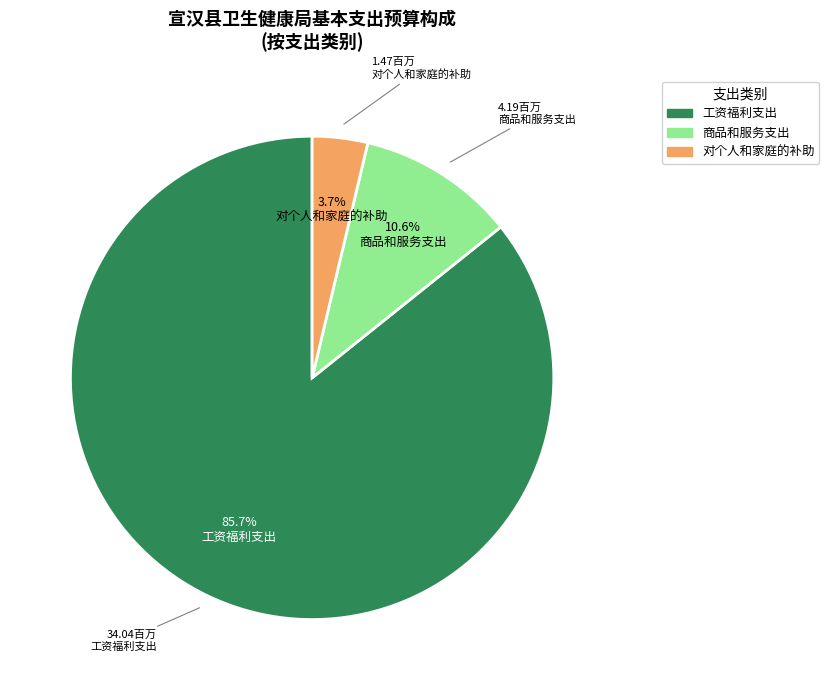

Is it true that 工资福利支出 is 86% of the pie?

True